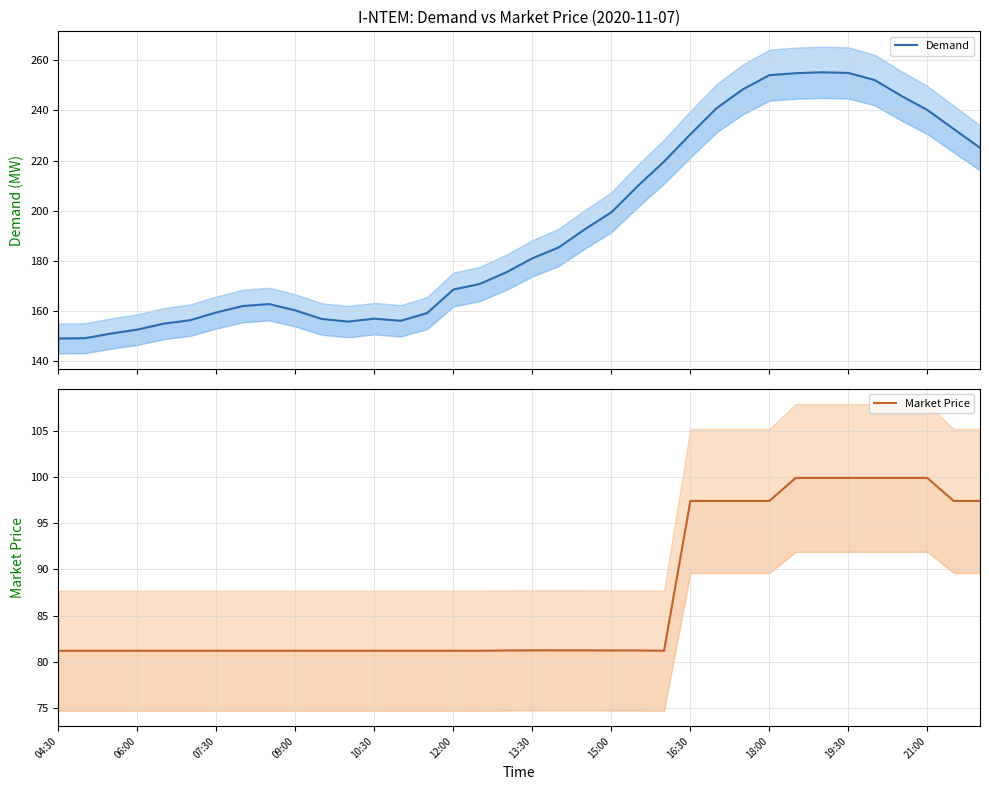

Which series has the largest range (max minus min)?

Demand